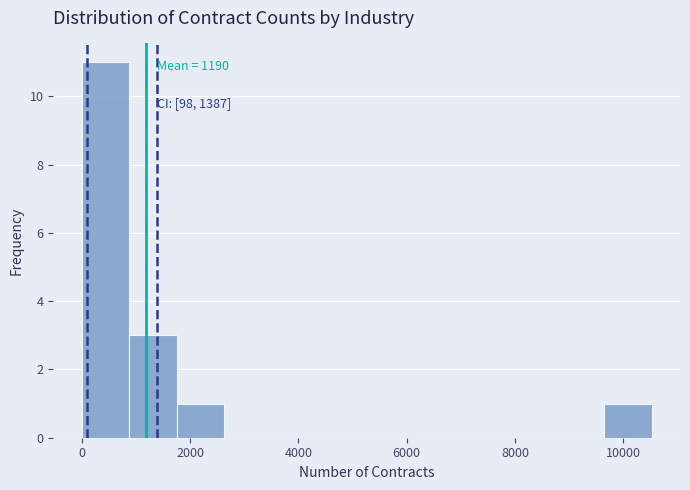

Which range on the x-axis has the tallest bar?

0 to 800